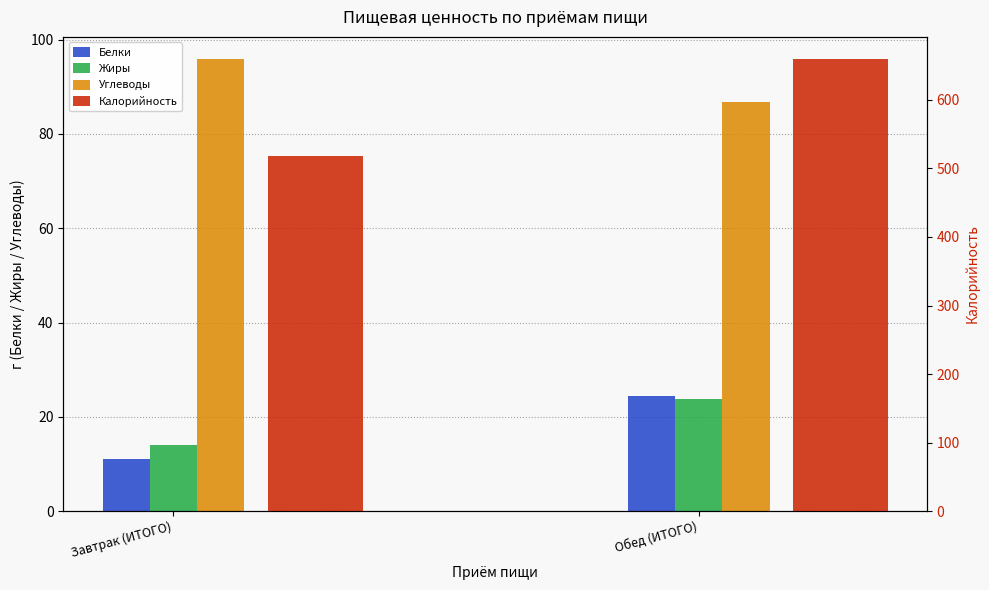

At which label is Белки closest to 17?

Завтрак (ИТОГО)